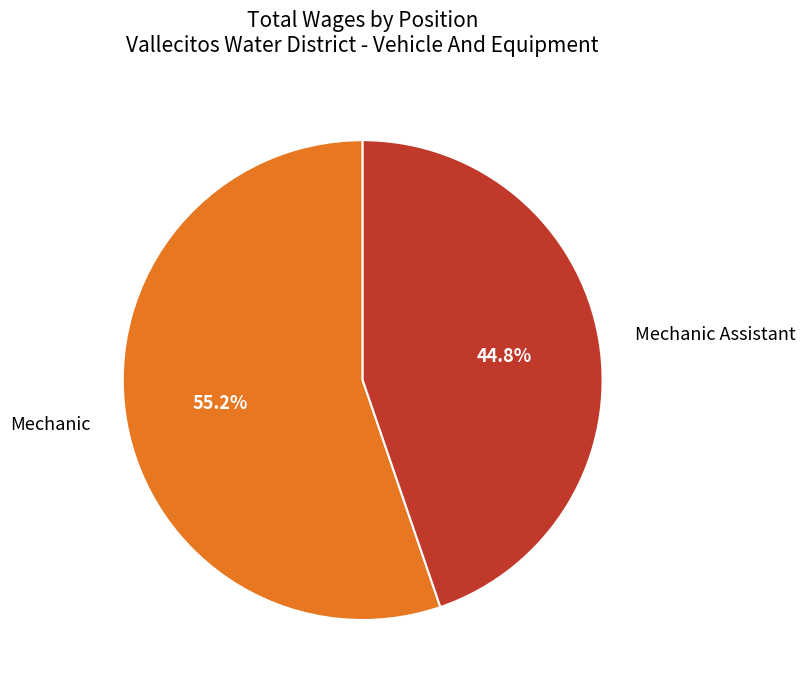

True or false: Mechanic accounts for 48% of the total.

False